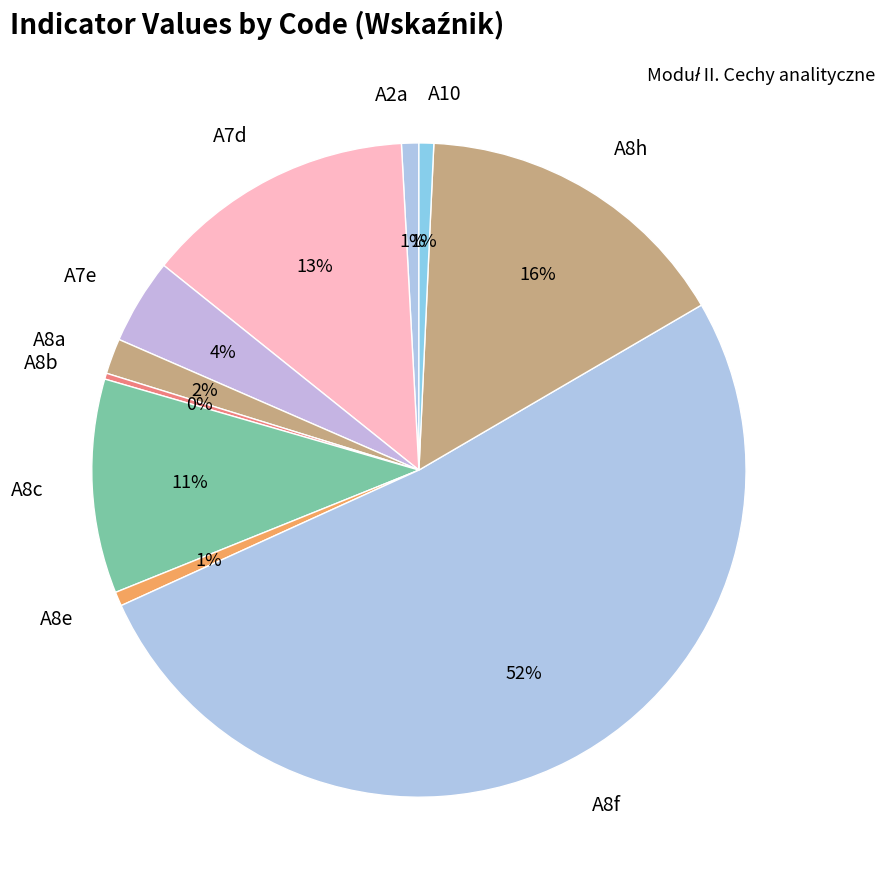

To the nearest percent, what is the combined percentage of A7d and A10?

14%